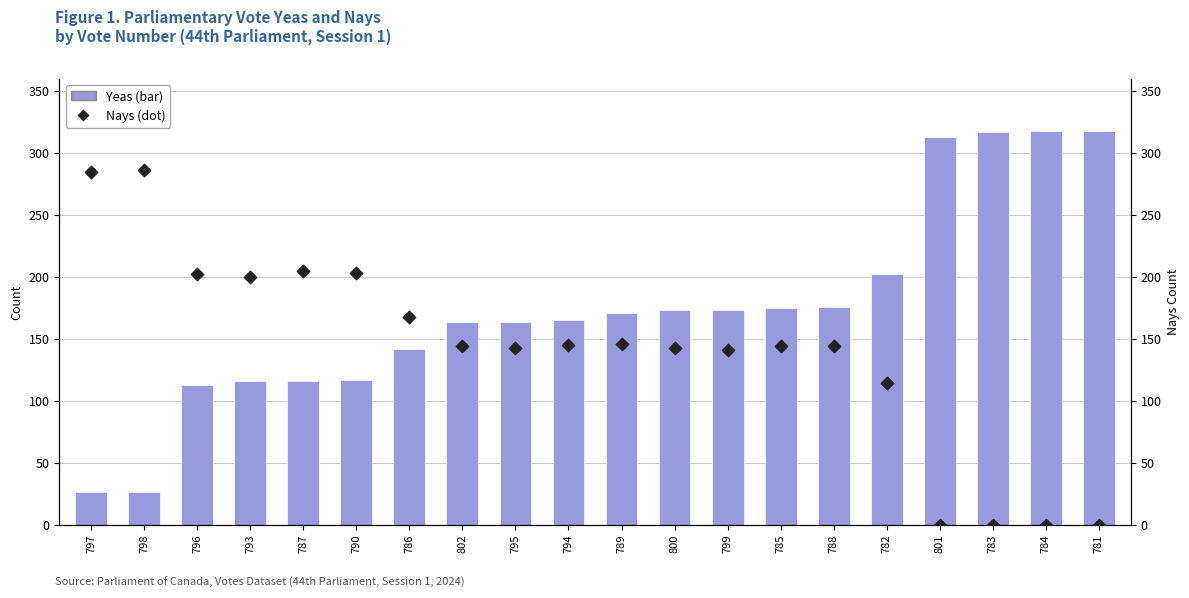

Which series reaches the maximum Y coordinate?

Yeas (bar height)